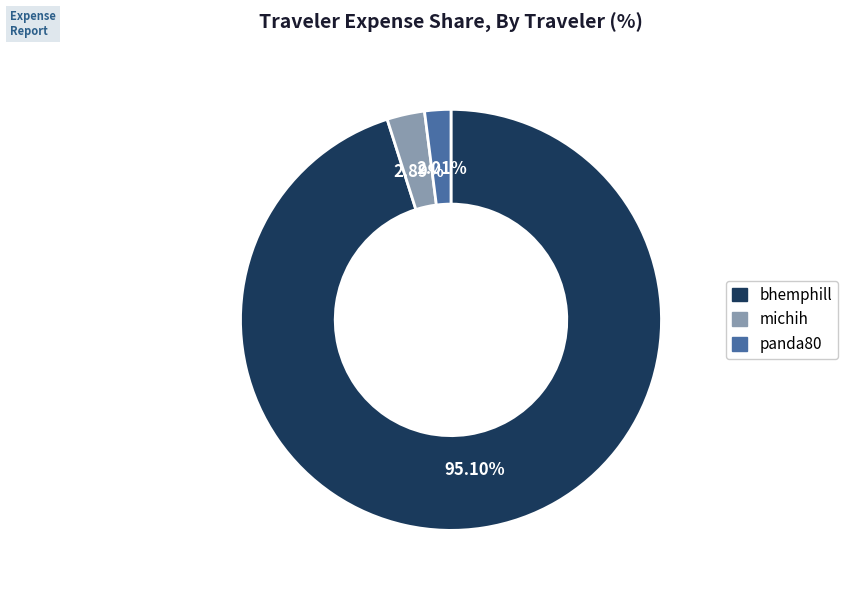

Rank the categories by value from highest to lowest.

bhemphill, michih, panda80